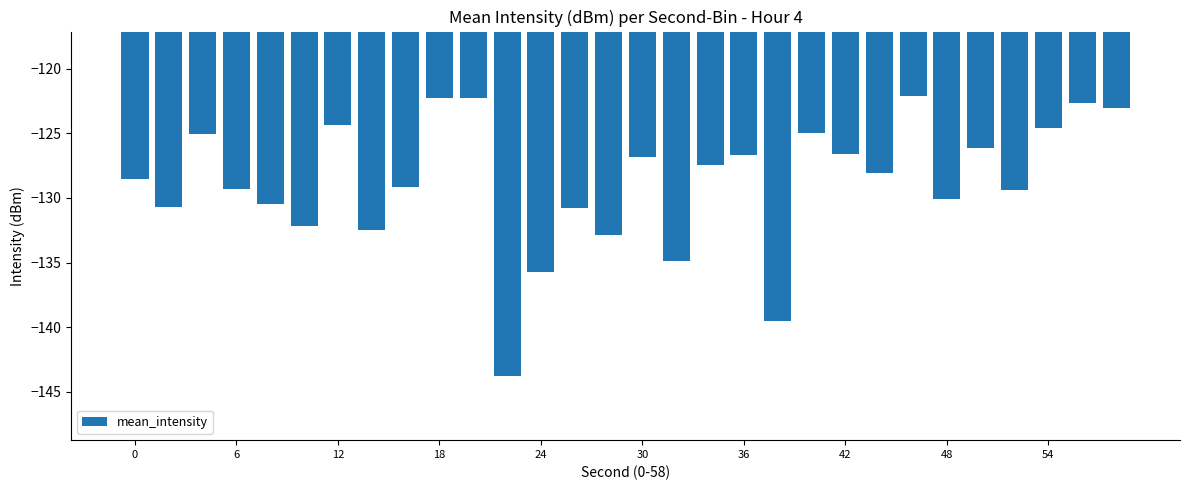

What is the value of the 10th bar from the left?

-122.3